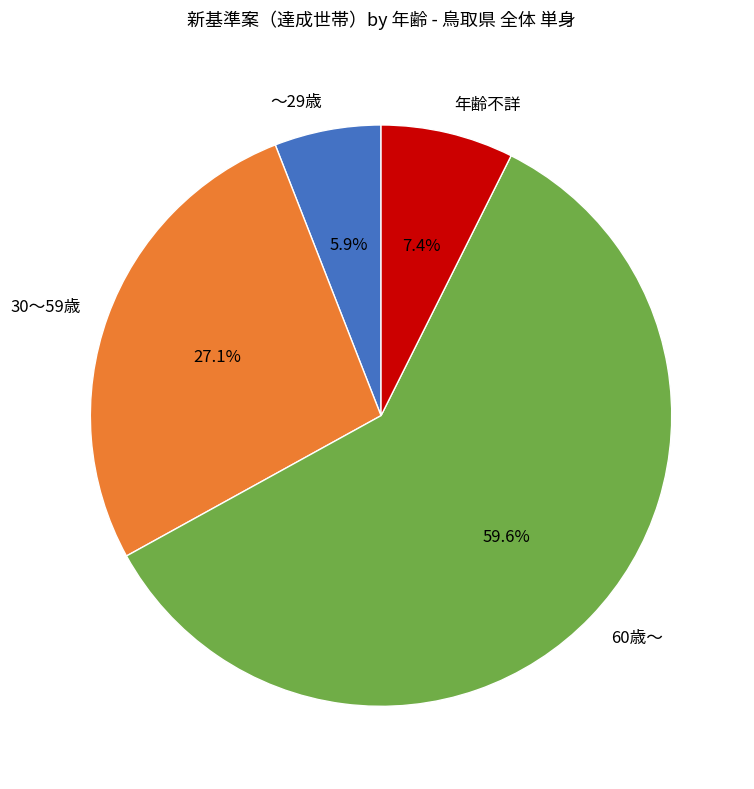

To the nearest percent, what is the difference between the largest and smallest slice percentages?

54%